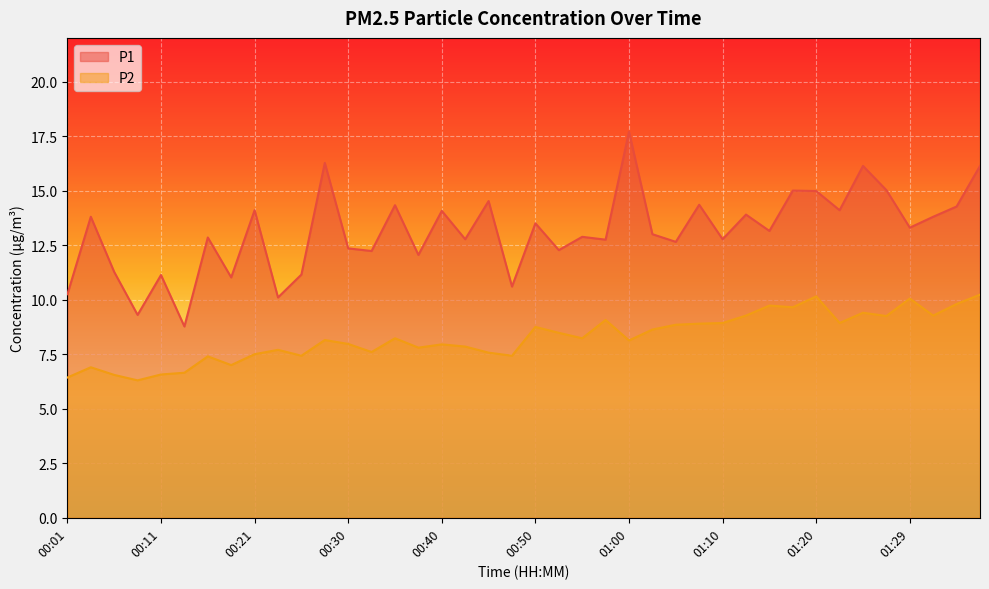

True or false: P1 has a value of 10.6 at 00:48.

True